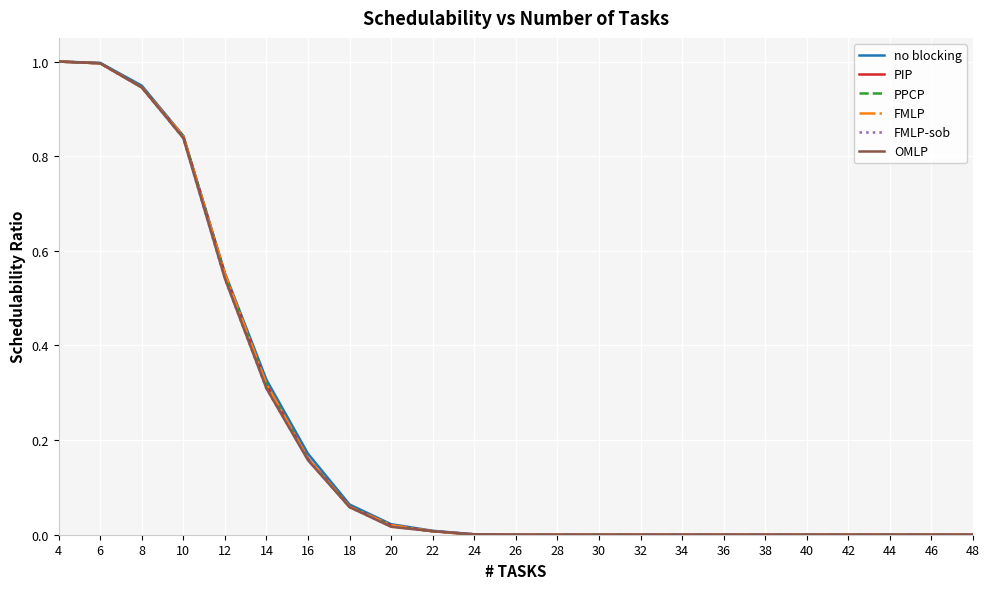

Between 12 and 36, which series saw the biggest shift?

no blocking